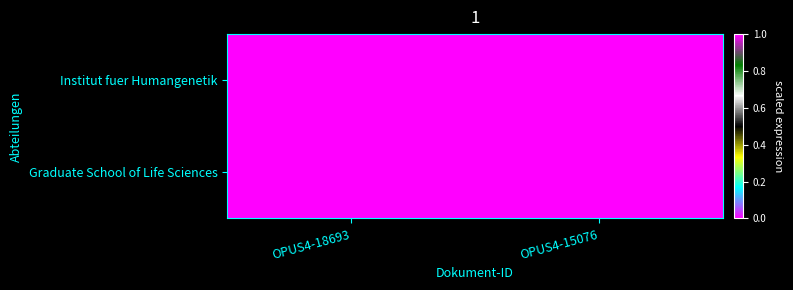

Which series has the largest range (max minus min)?

Institut fuer Humangenetik